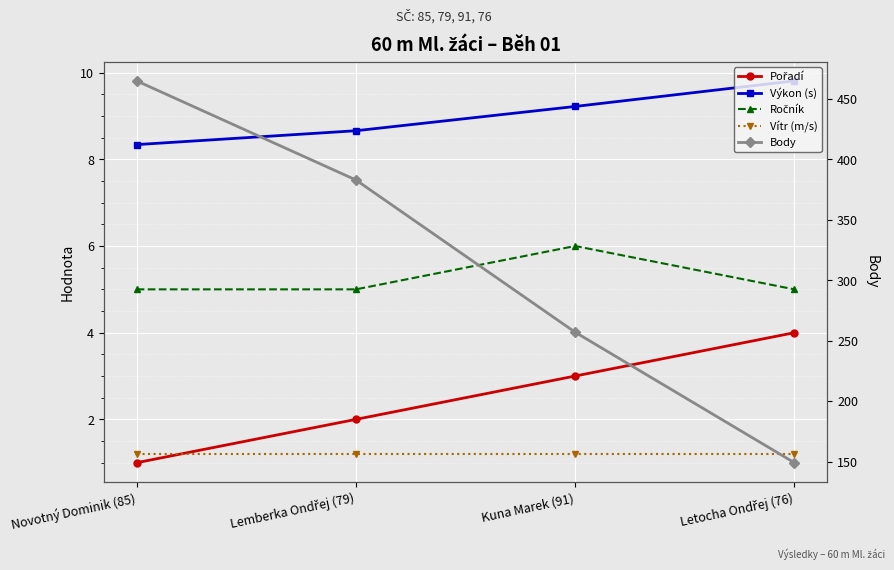

Is this an area chart (filled region under the line)?

No